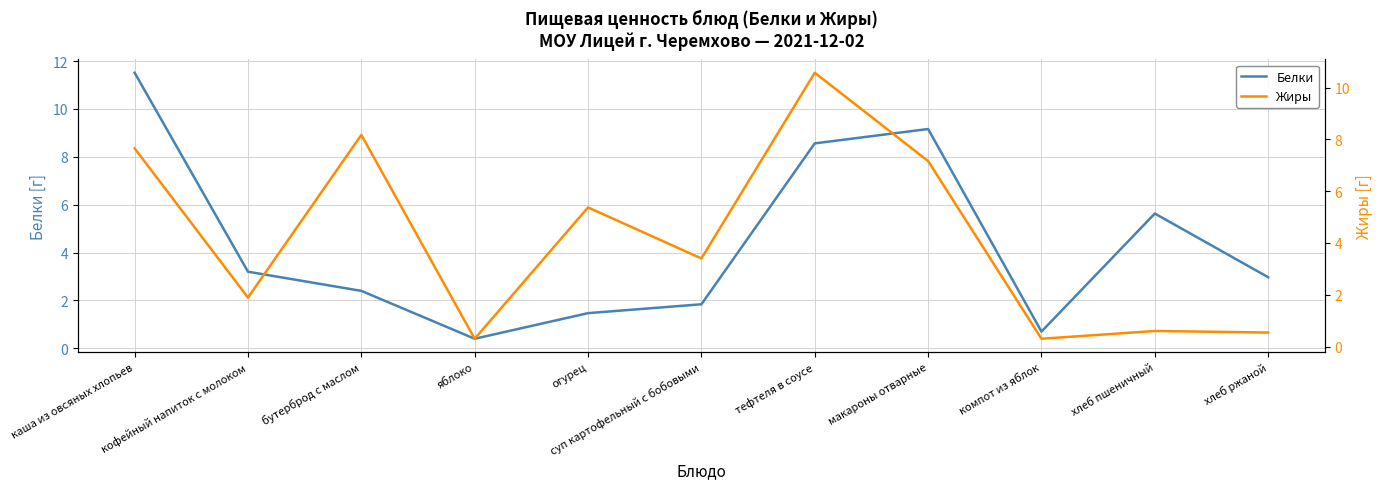

At which label does Белки reach its minimum?

яблоко